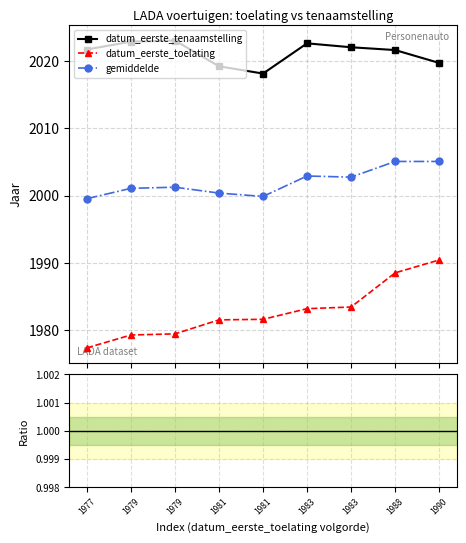

Does the chart display data point markers on the line(s)?

Yes